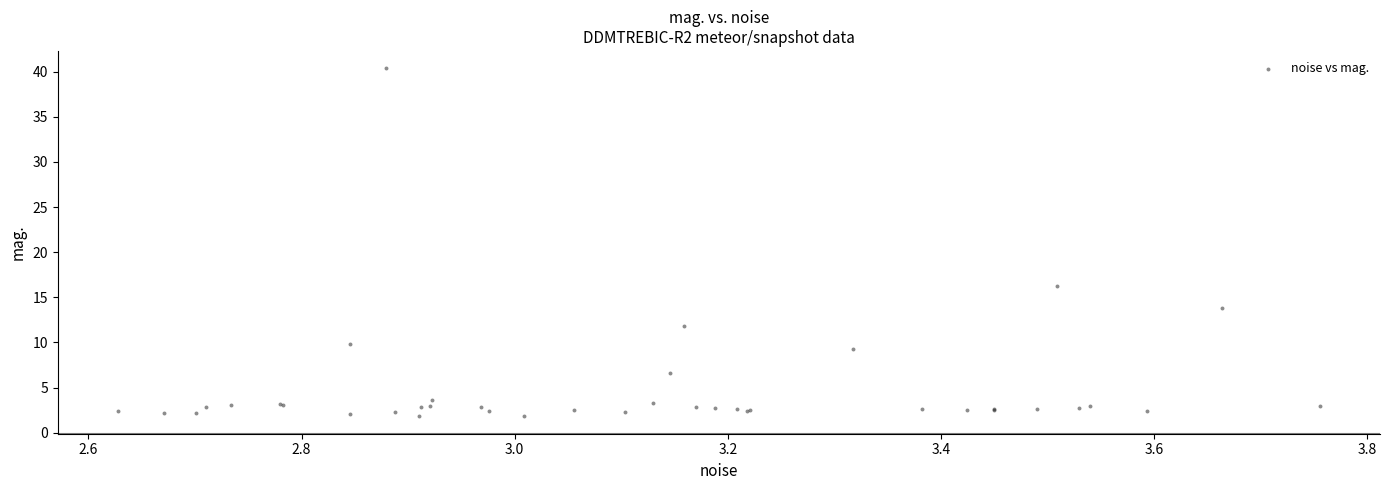

What Y value in the scatter plot is closest to 21?

16.3